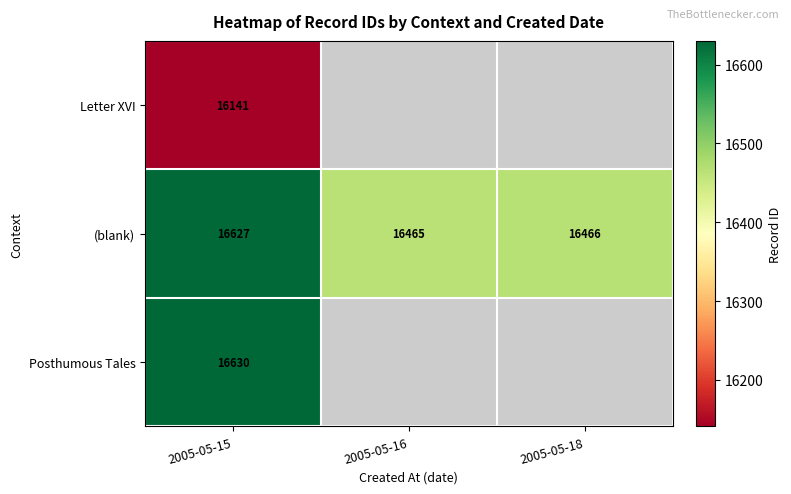

At 2005-05-15, list the series in order from smallest to largest.

Letter XVI, (blank), Posthumous Tales